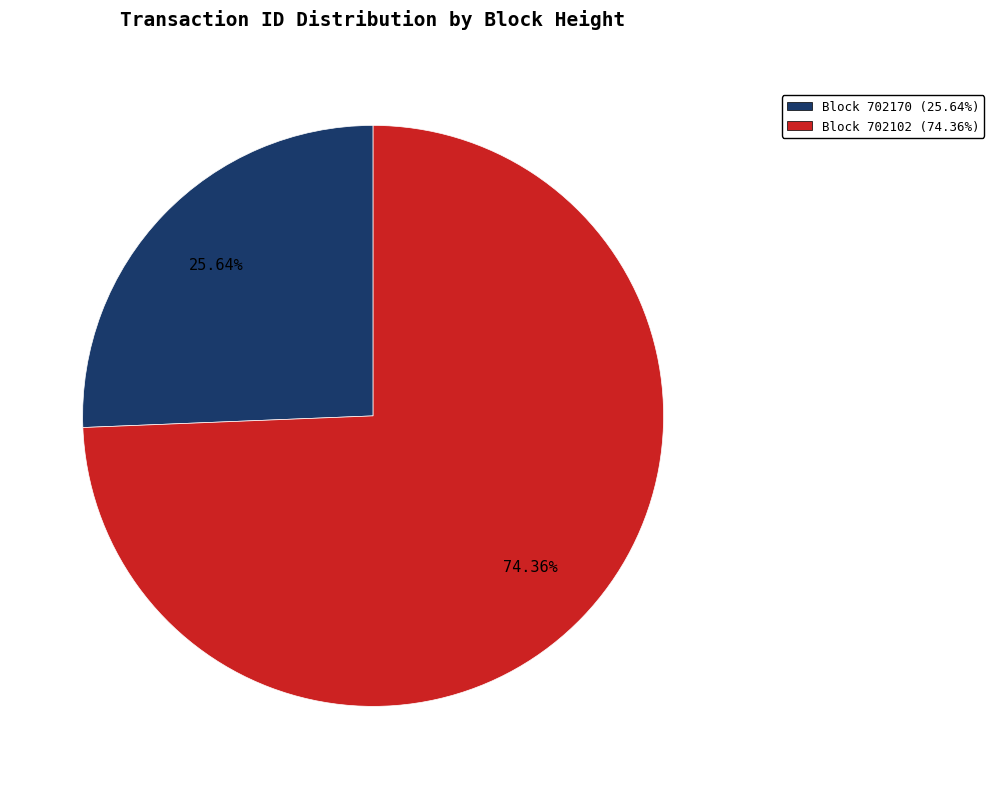

Between Block 702170 (25.64%) and Block 702102 (74.36%), which is larger?

Block 702102 (74.36%)